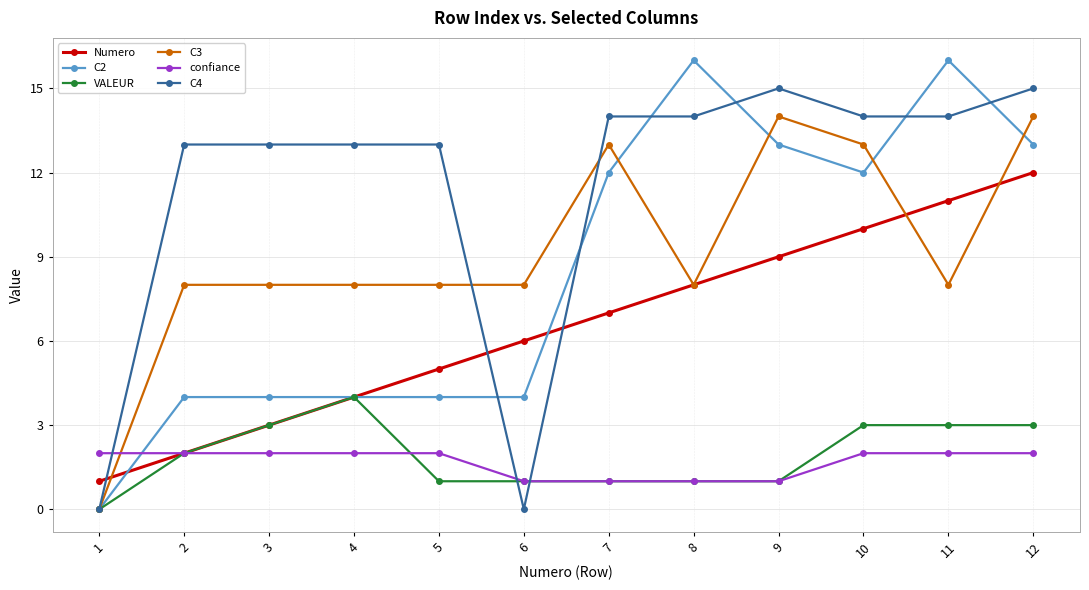

How many values in the Numero series are below 7?

6